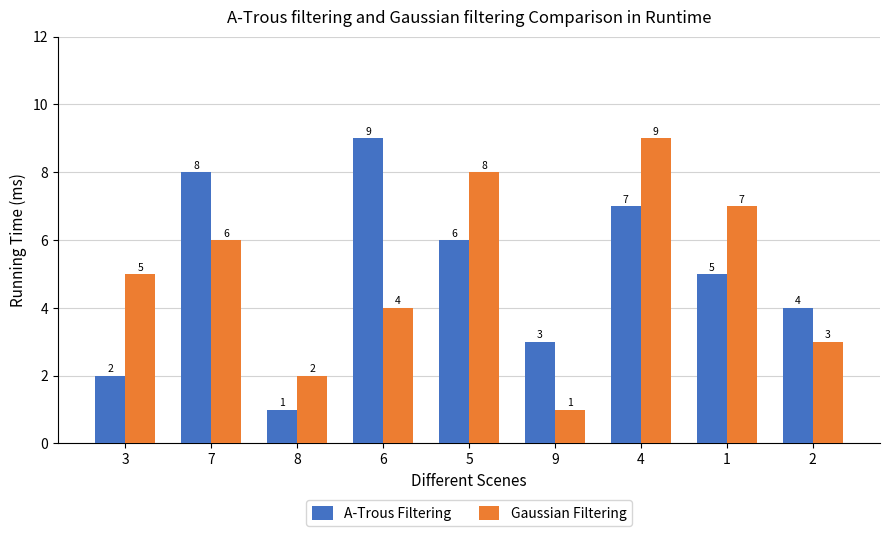

What is the difference between the highest and lowest values at 9?

2